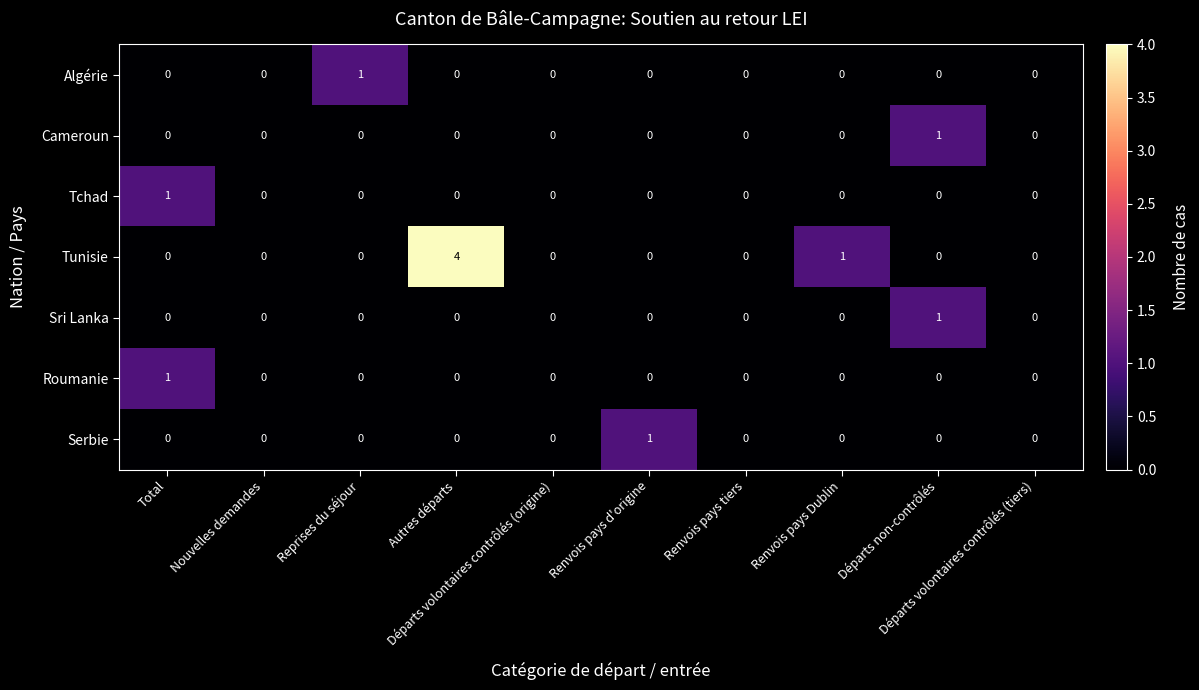

What is the greatest value displayed?

4